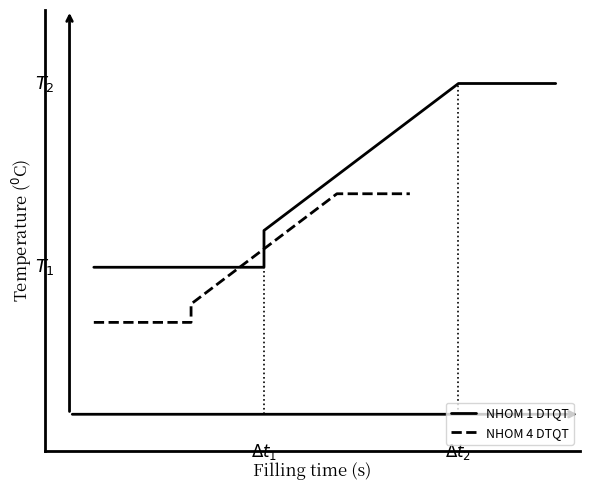

True or false: NHOM 1 DTQT and NHOM 4 DTQT cross at least once.

False